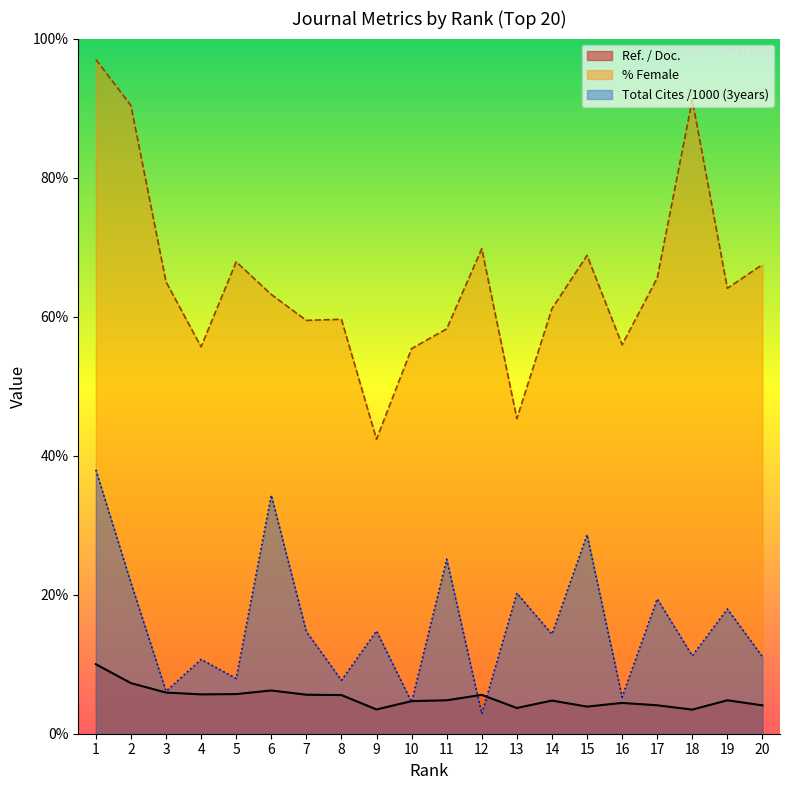

Reading left to right, what are all the values shown in this chart?

Ref. / Doc.: 1=10.0	2=7.3	3=5.9	4=5.7	5=5.7	6=6.2	7=5.6	8=5.6	9=3.5	10=4.7	11=4.8	12=5.6	13=3.7	14=4.8	15=3.9	16=4.4	17=4.1	18=3.5	19=4.8	20=4.1
%Female: 1=97.0	2=90.4	3=65.0	4=55.7	5=67.9	6=63.2	7=59.5	8=59.6	9=42.4	10=55.4	11=58.2	12=69.8	13=45.3	14=61.1	15=68.8	16=56.0	17=65.5	18=91.2	19=64.1	20=67.5